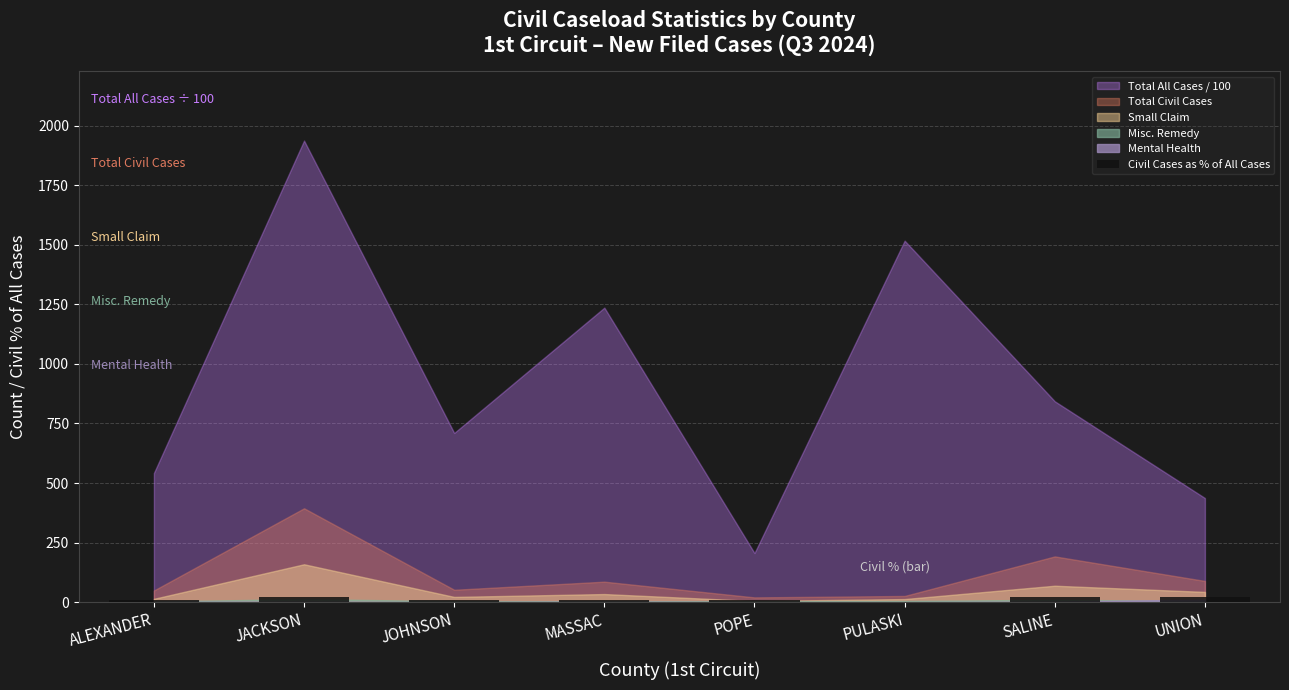

What is the ratio of the value at POPE to the value at SALINE?

0.4